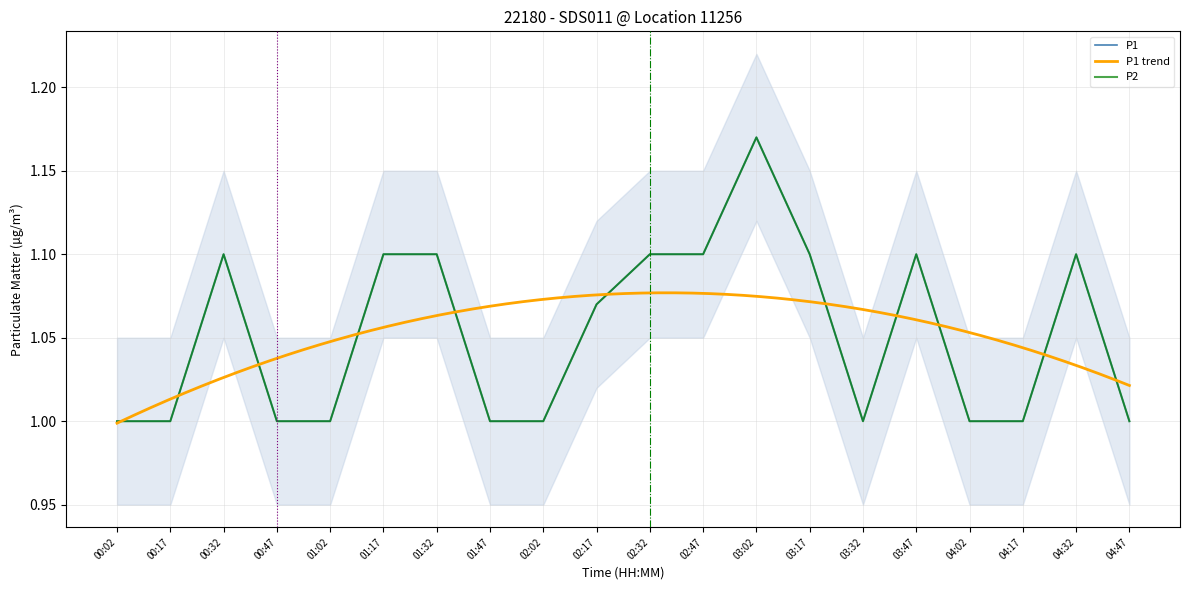

How many lines are shown in the chart?

2